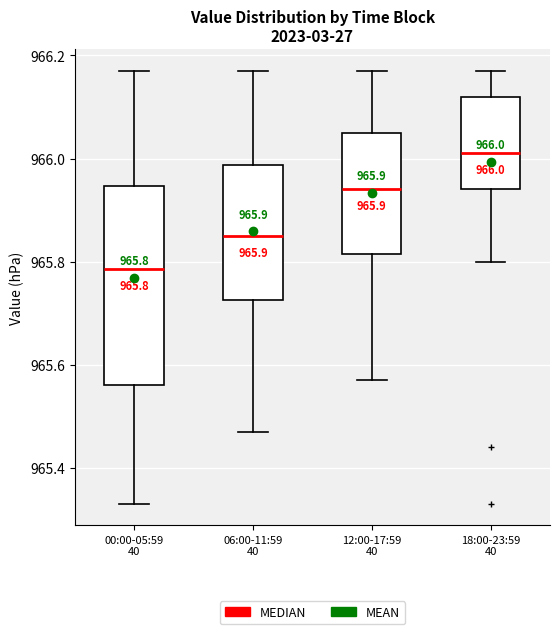

Which box's median line is the highest?

18:00-23:59 40